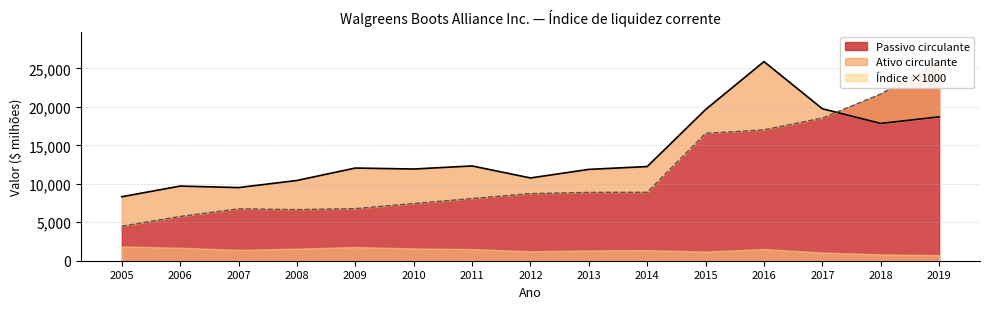

The Passivo circulante series shows 2536 at 2009. True or false?

False